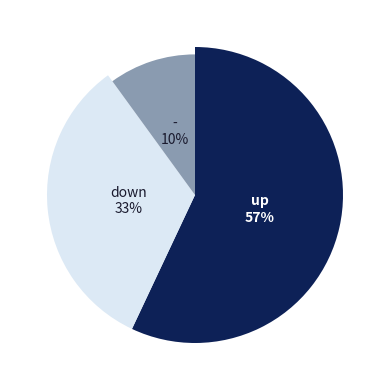

To the nearest percent, what percentage of the pie is down?

33%